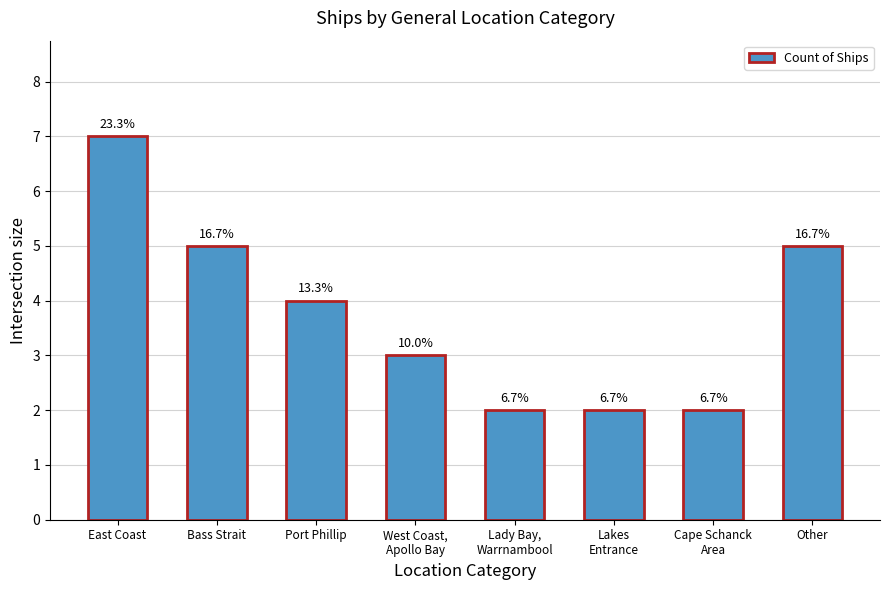

What is the difference between the second highest and minimum values?

3